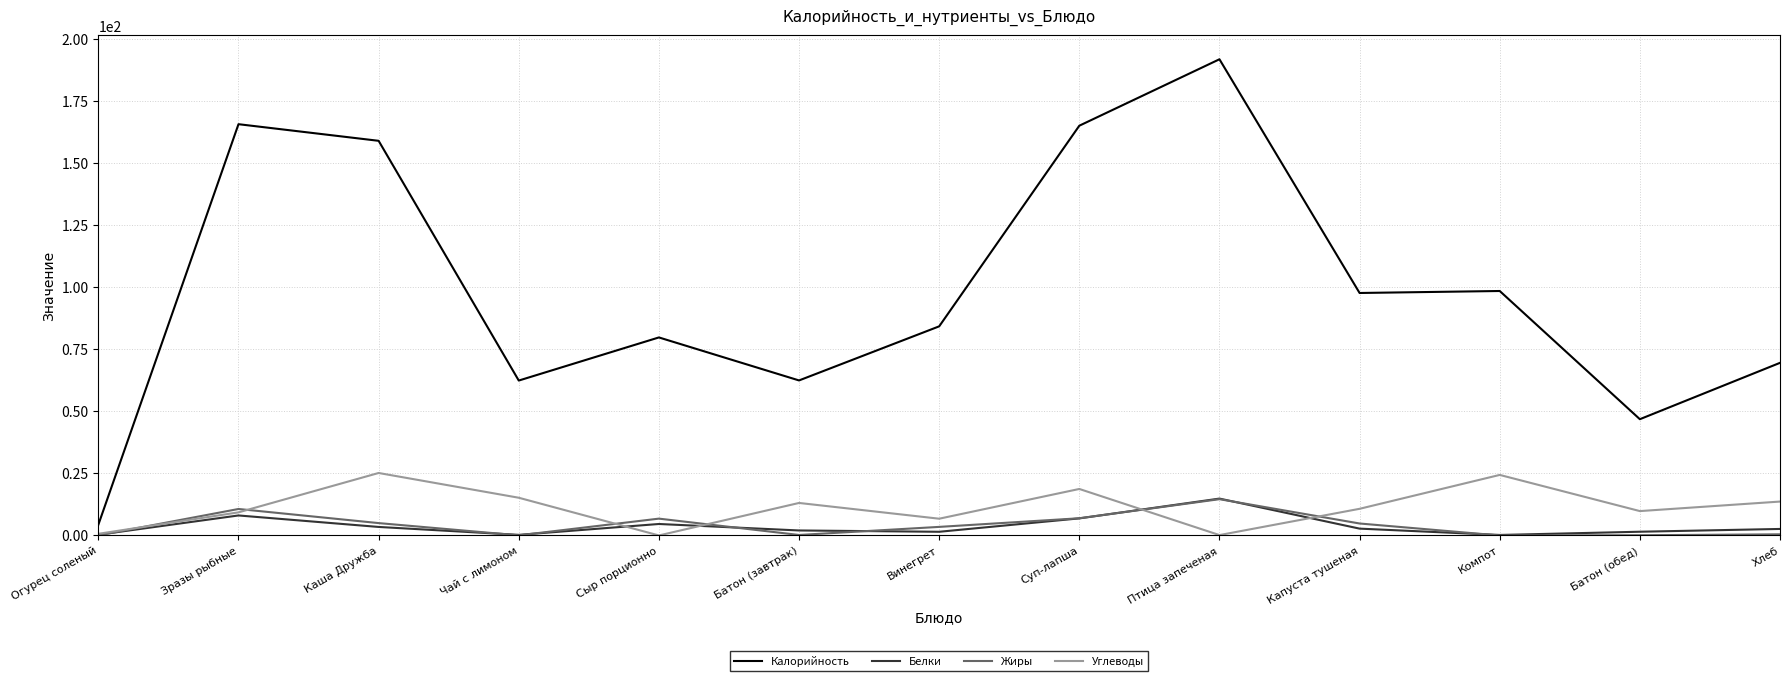

True or false: Белки has more than 0 points higher than both neighbors.

True